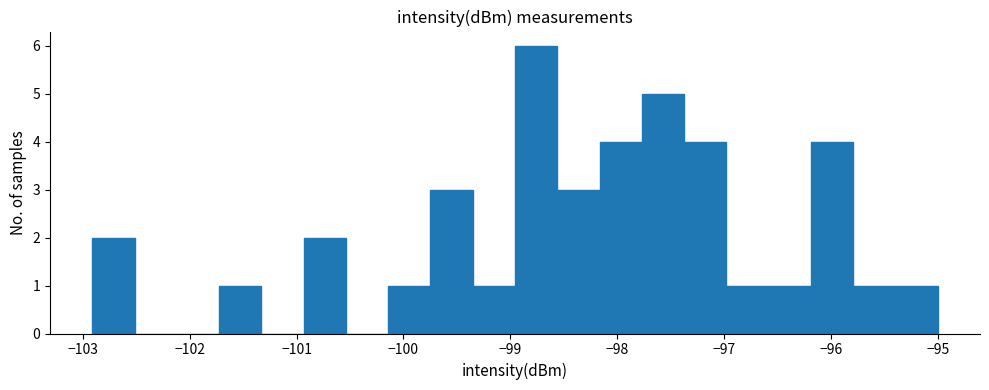

Around what value on the x-axis is the tallest bar? Give the approximate position of its centre, as read against the axis.

-98.8